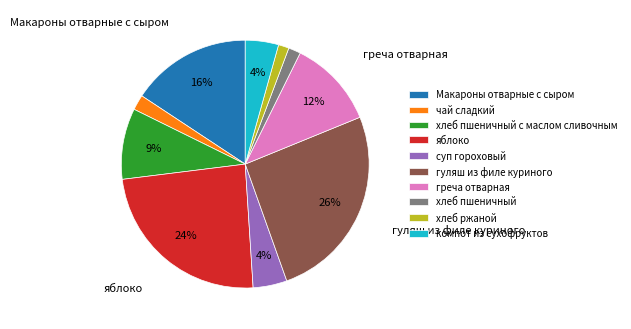

How many slices are in this pie chart?

10